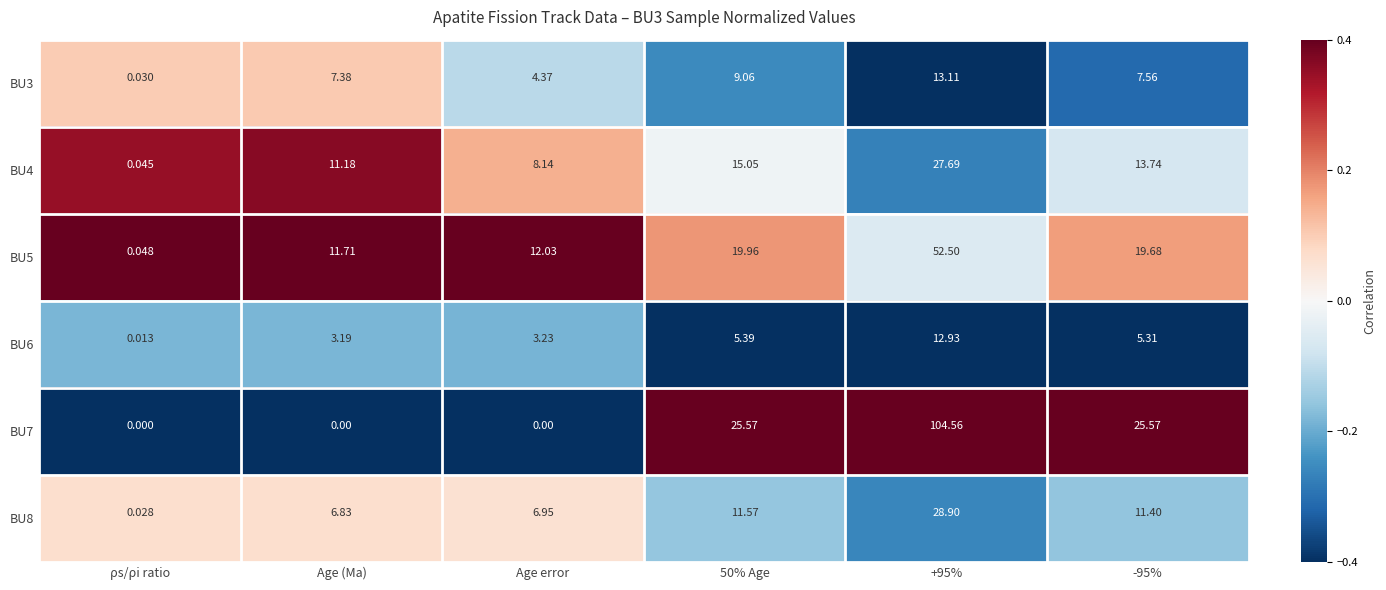

Is the value of BU4 at Age error greater than the value of BU5 at 50% Age?

No